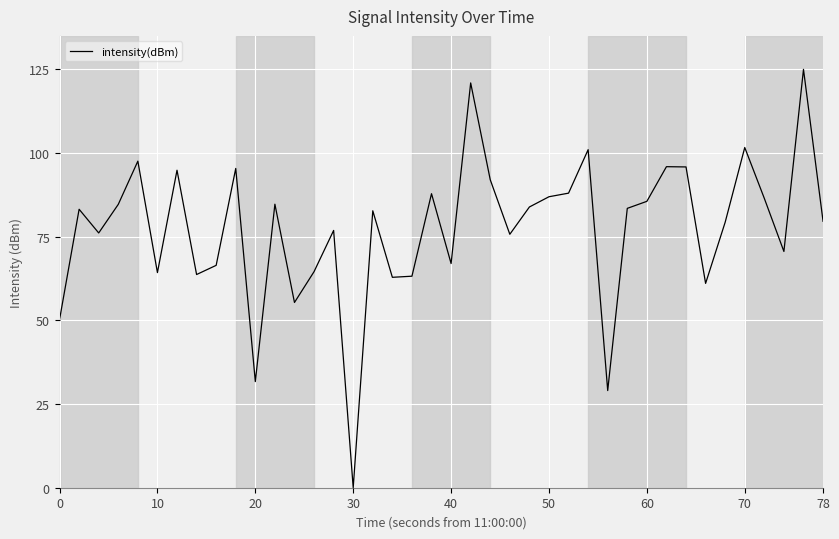

What is the greatest value displayed?

125.0